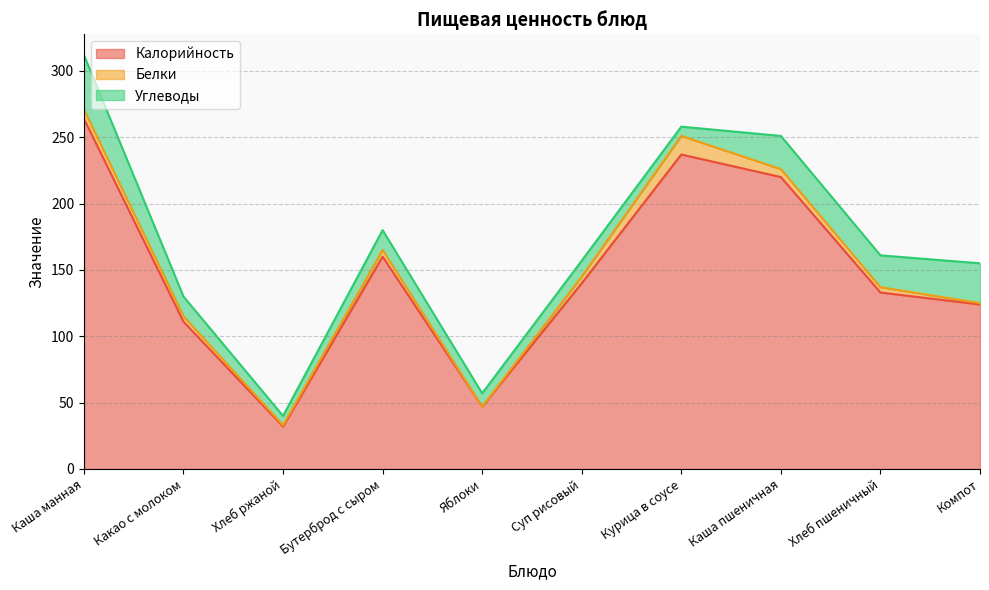

True or false: Калорийность and Углеводы cross at least once.

False